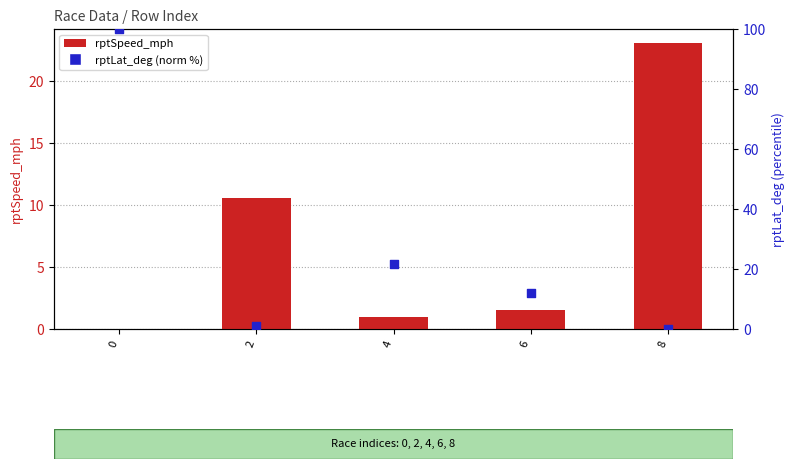

What is the total value across all series at 4?

22.7